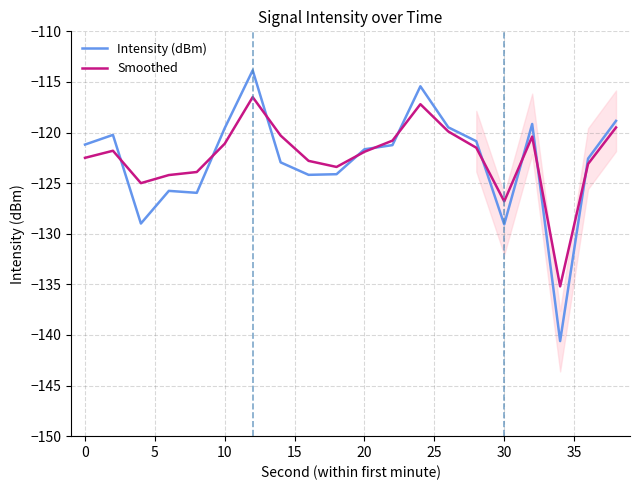

What is the minimum value for Smoothed?

-135.2